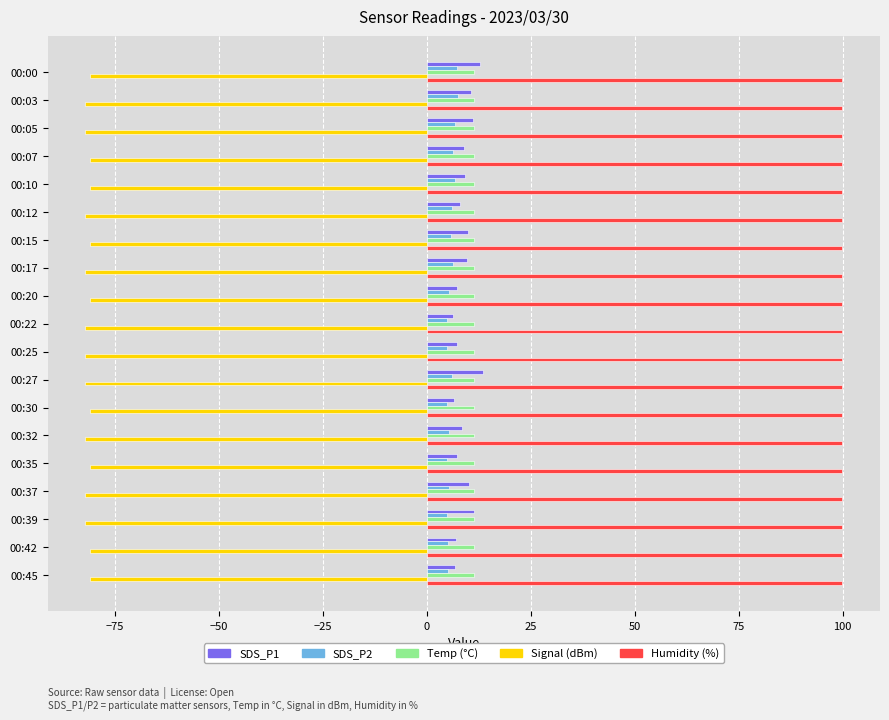

What is the lowest value of the SDS_P2 series?

4.8